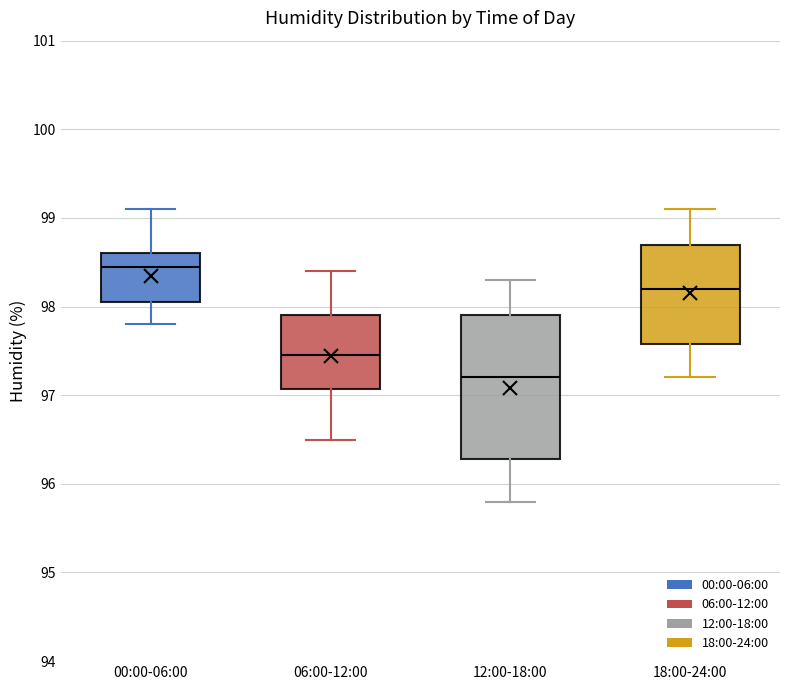

Reading left to right, read every box against the y-axis: the position of its median line, the range the box covers, and the ends of its whiskers. The values are not printed on the chart, so give them approximately, as read against the axis.

00:00-06:00: median 98.5, box 98.1 to 98.6, whiskers 97.8 to 99.1
06:00-12:00: median 97.5, box 97.1 to 97.9, whiskers 96.5 to 98.4
12:00-18:00: median 97.2, box 96.3 to 97.9, whiskers 95.8 to 98.3
18:00-24:00: median 98.2, box 97.6 to 98.7, whiskers 97.2 to 99.1